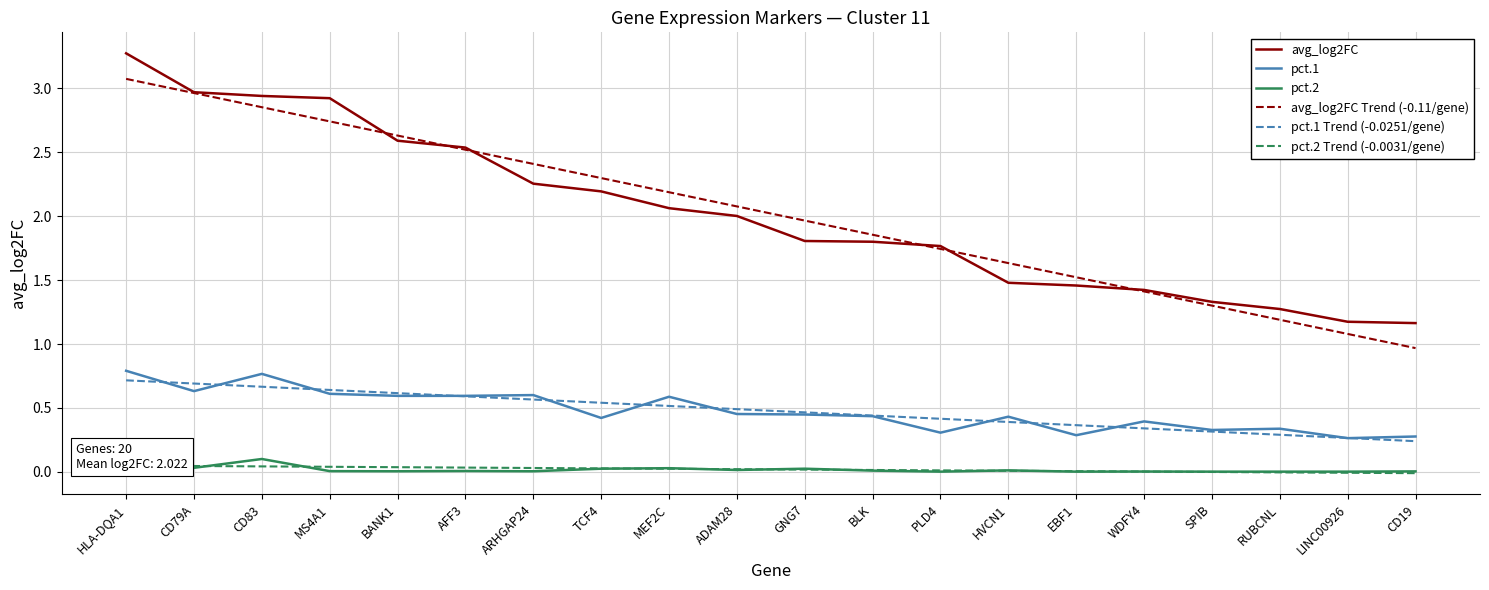

True or false: pct.2 and pct.1 Trend (-0.0251/gene) cross at least once.

False